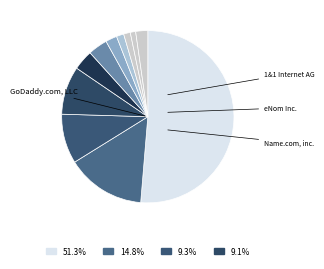

Rank the categories by value from lowest to highest.

Cronon AG, Ascio Technologies, register.com, Nom-iq Ltd., Network Solutions, Blue Razor Domains, CSC Corporate Domains, MarkMonitor Inc., Tucows Domains, Dynadot LLC, PDR Ltd., Name.com, inc., eNom Inc., 1&1 Internet AG, GoDaddy.com, LLC